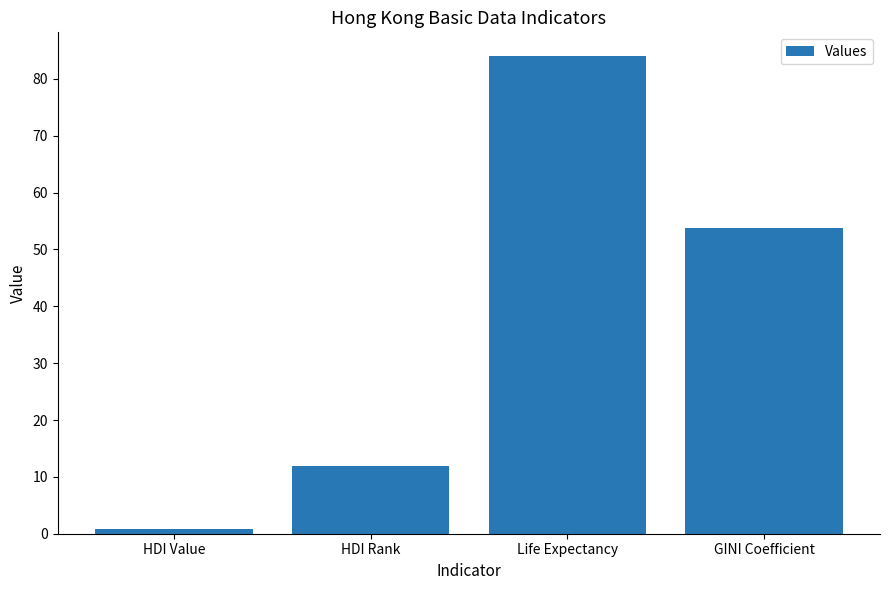

What is the minimum value shown in the chart?

0.9